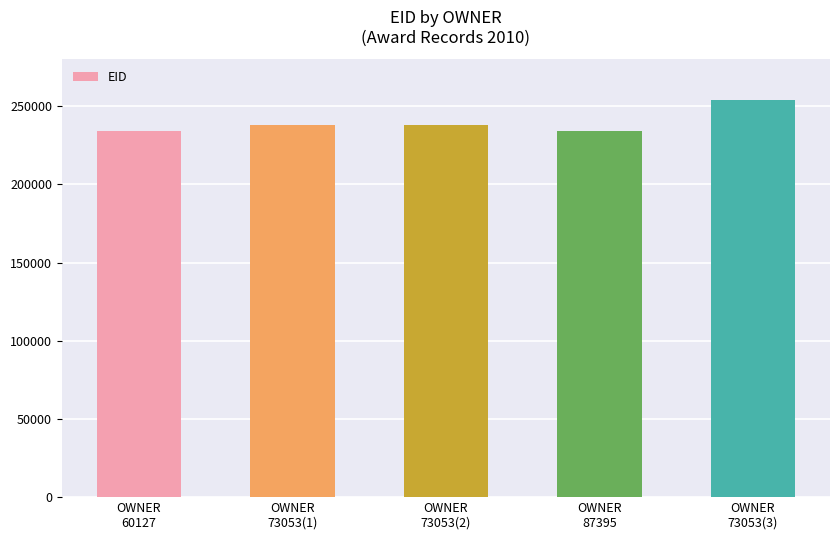

Are the bars horizontal?

No